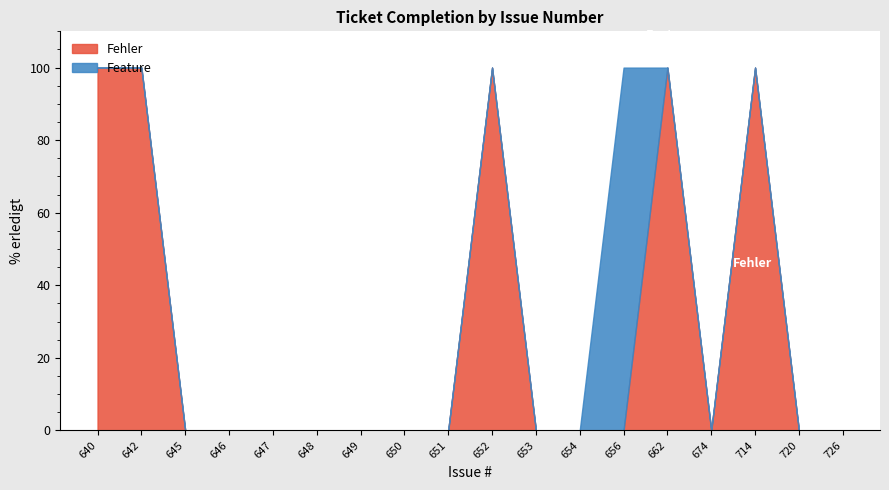

How many positive values does the Feature series have?

1